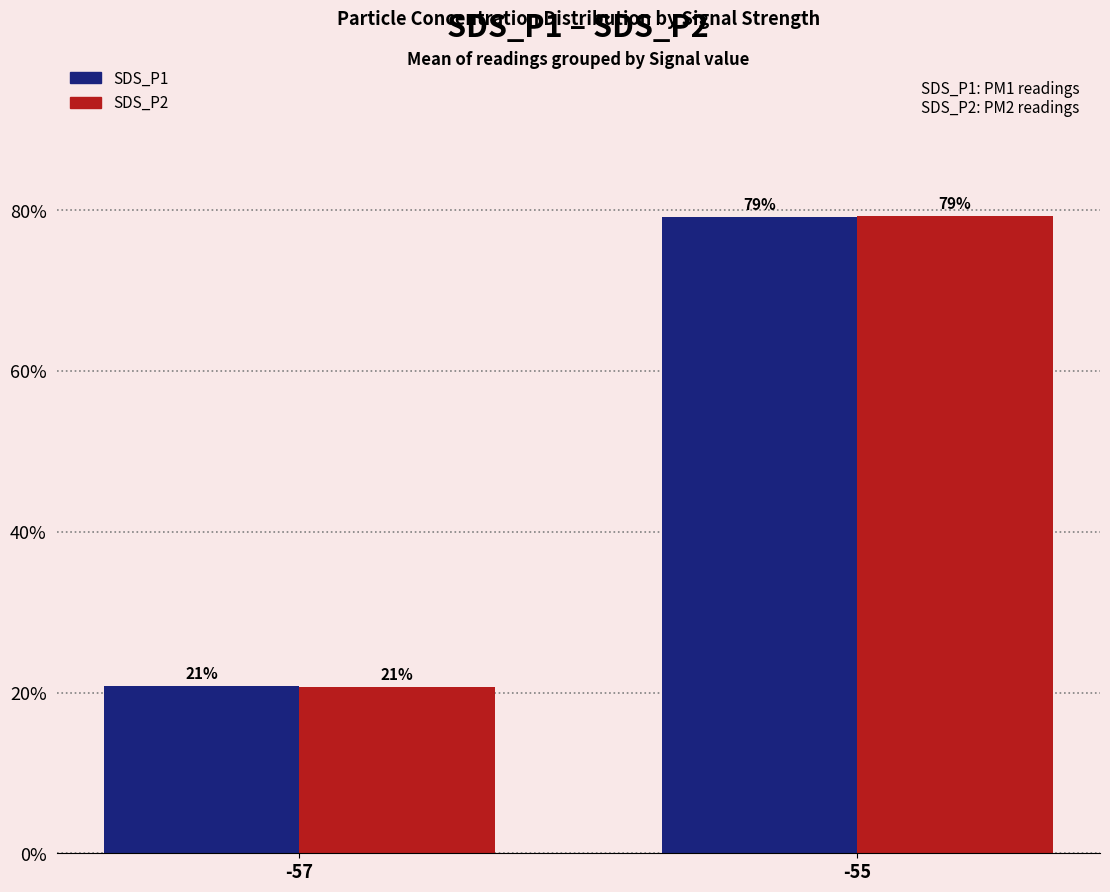

What is the smallest value displayed?

20.7